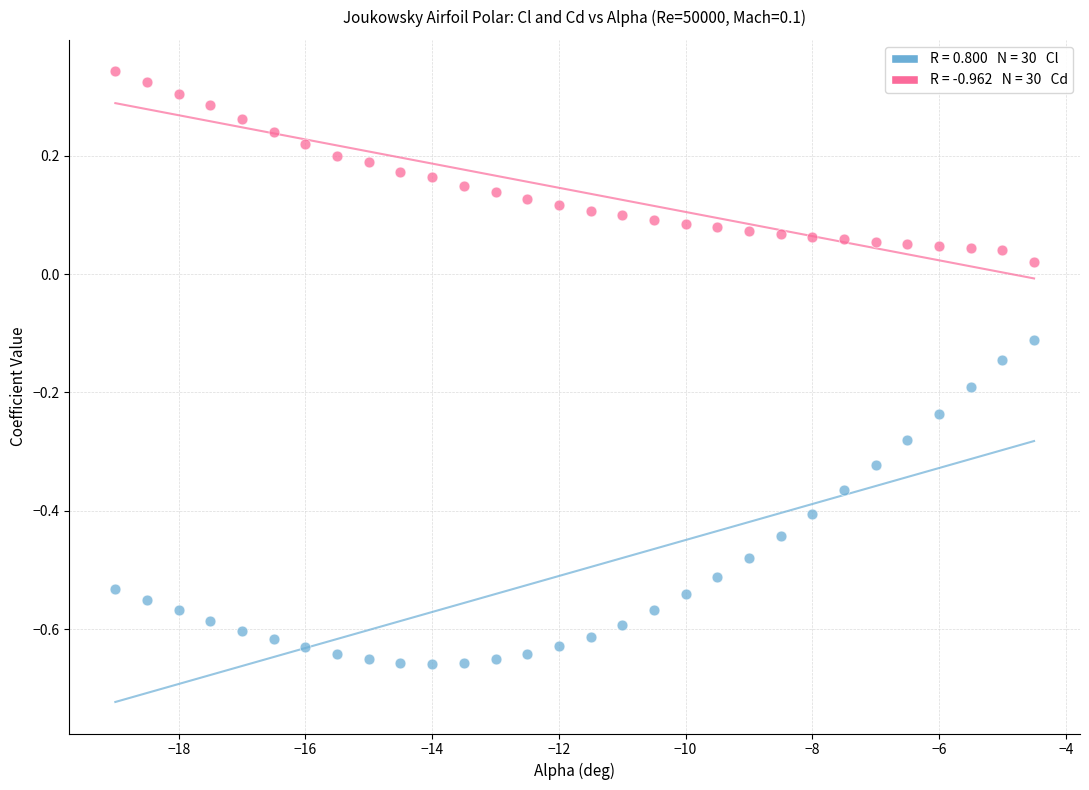

Across all data points, what is the range of X values (max minus min)?

14.5